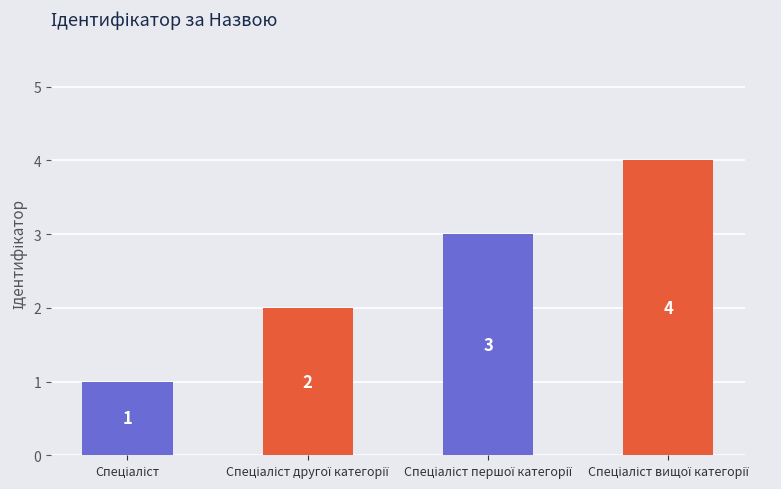

What is the sum of all values?

10